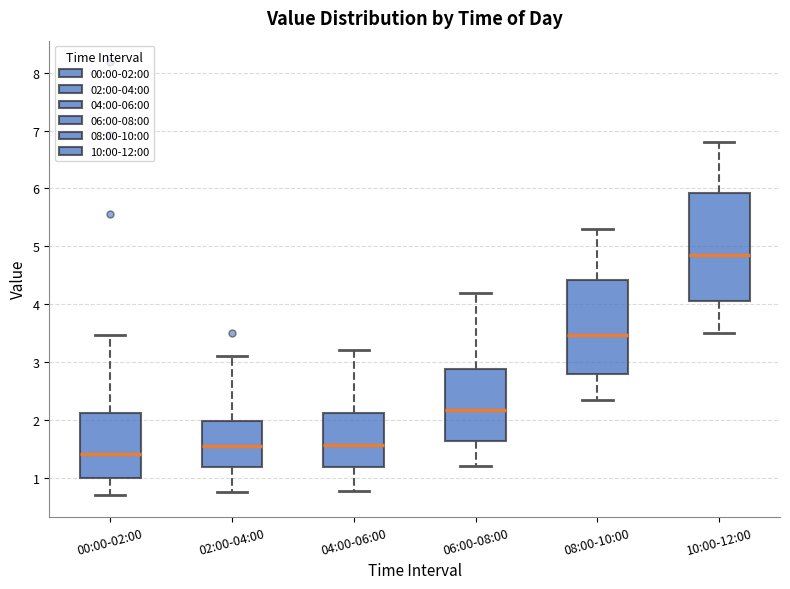

Where is the lower edge of the box for 02:00-04:00 on the y-axis? The values are not printed on the chart, so give them approximately, as read against the axis.

1.2